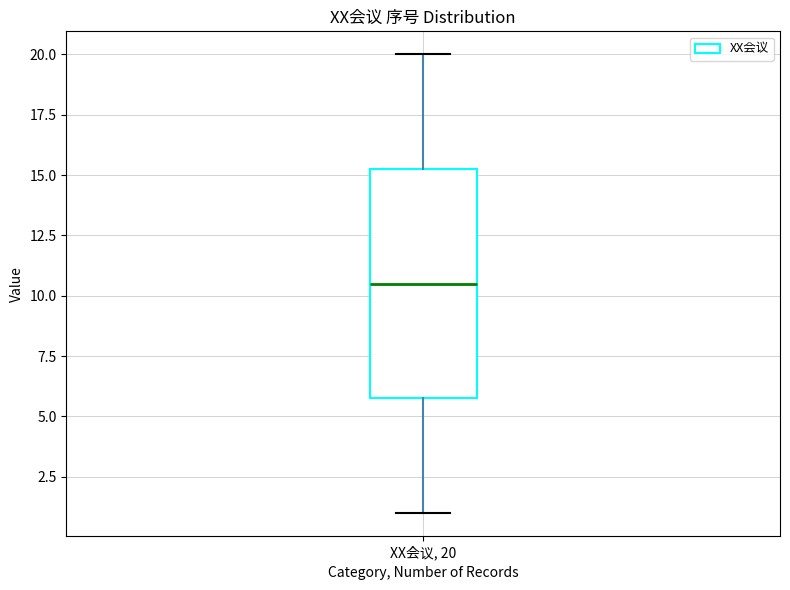

Where does the lower whisker of the box for XX会议, 20 end on the y-axis? The values are not printed on the chart, so give them approximately, as read against the axis.

1.0